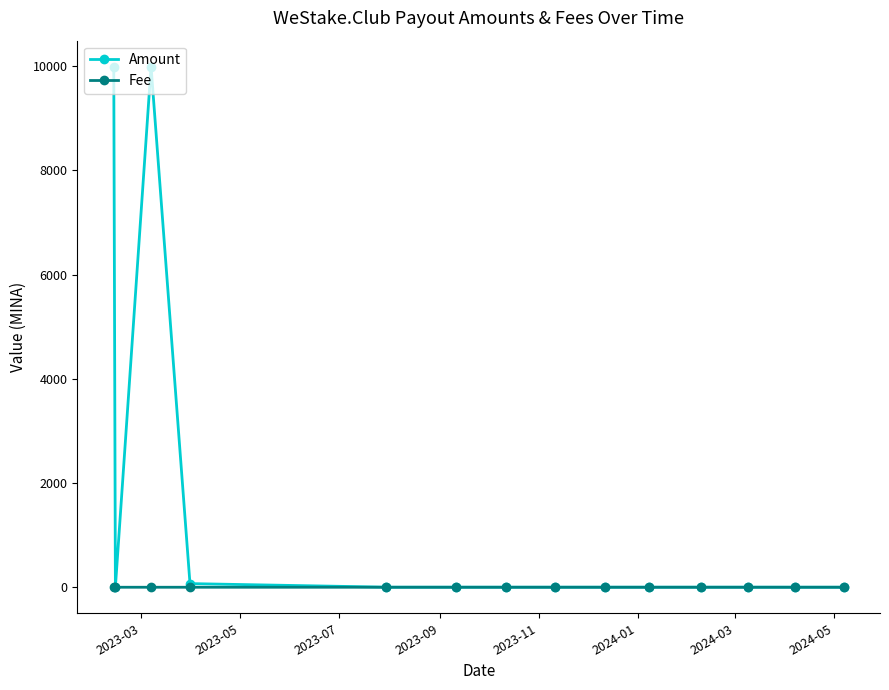

Which series has the largest total across all categories?

Amount